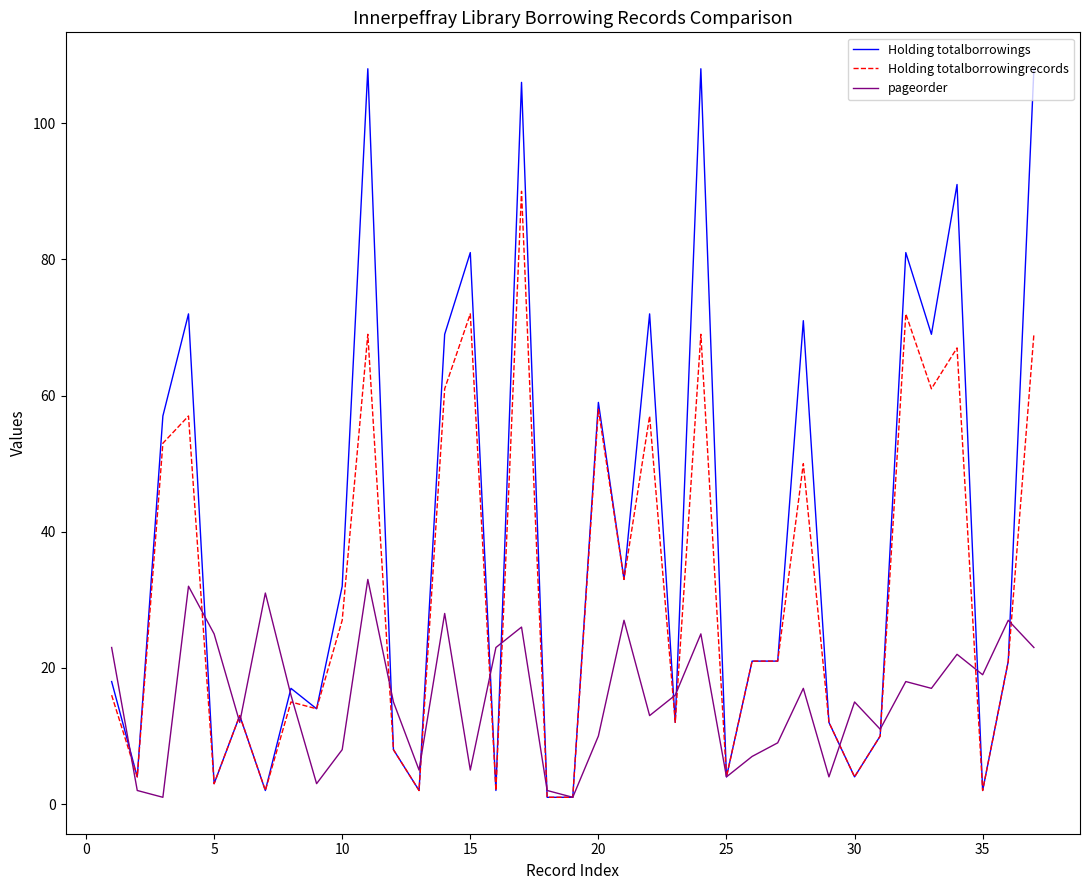

Which series ends up on top after the final intersection of Holding totalborrowingrecords and pageorder?

Holding totalborrowingrecords